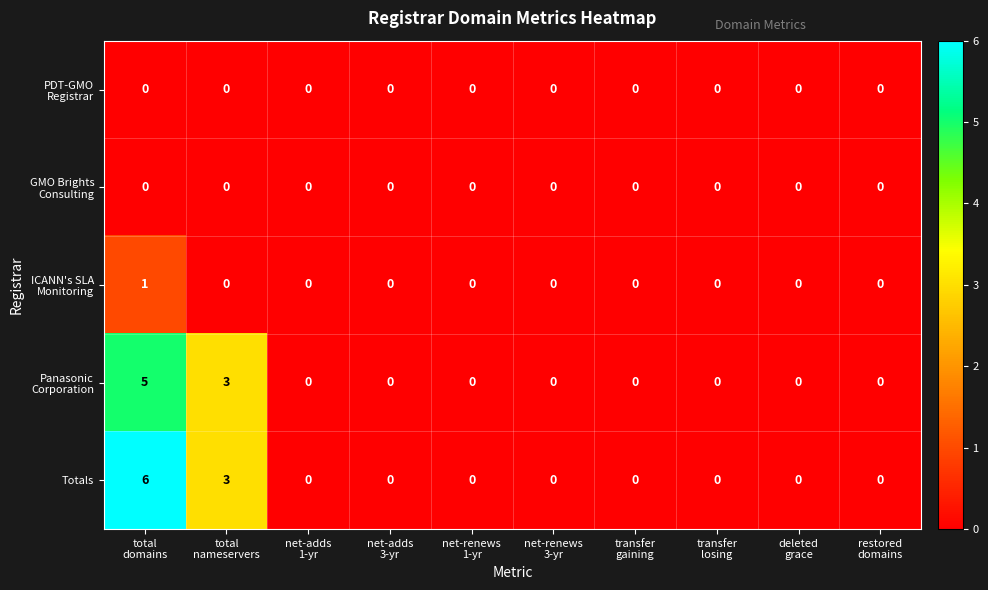

What is the greatest value displayed?

6